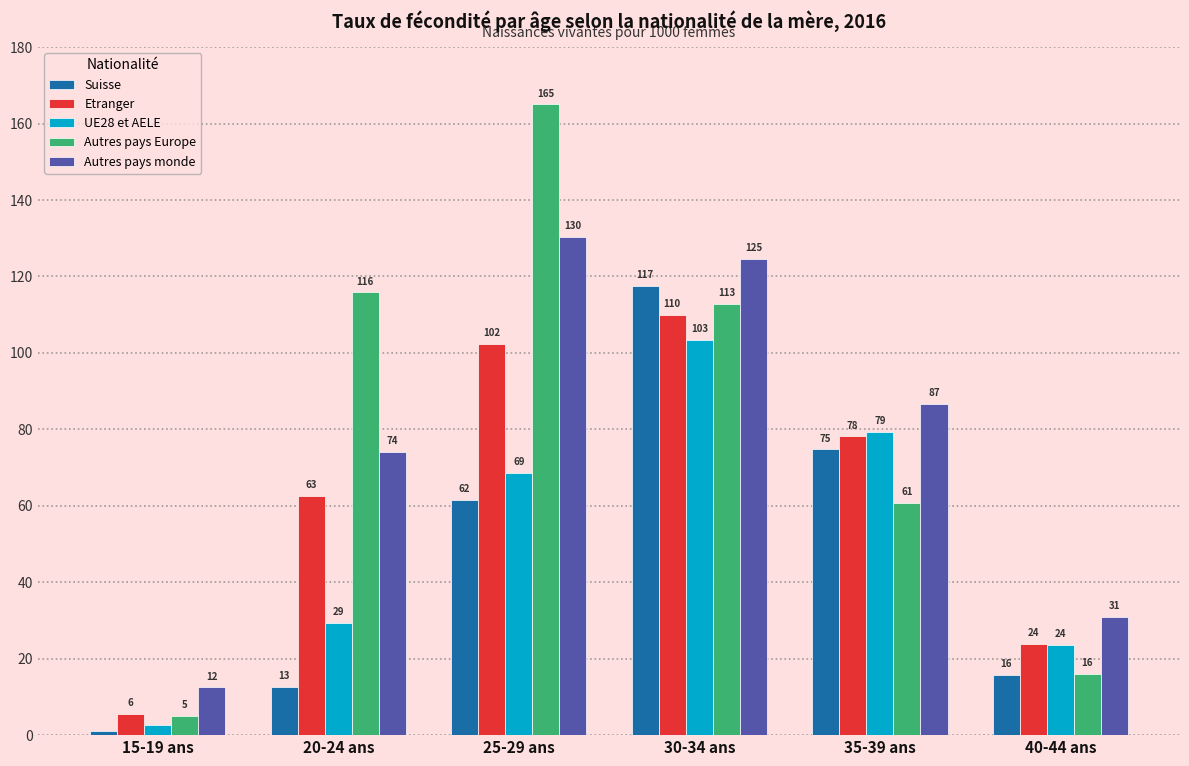

Is the value of UE28 et AELE at 20-24 ans greater than the value of Etranger at 25-29 ans?

No